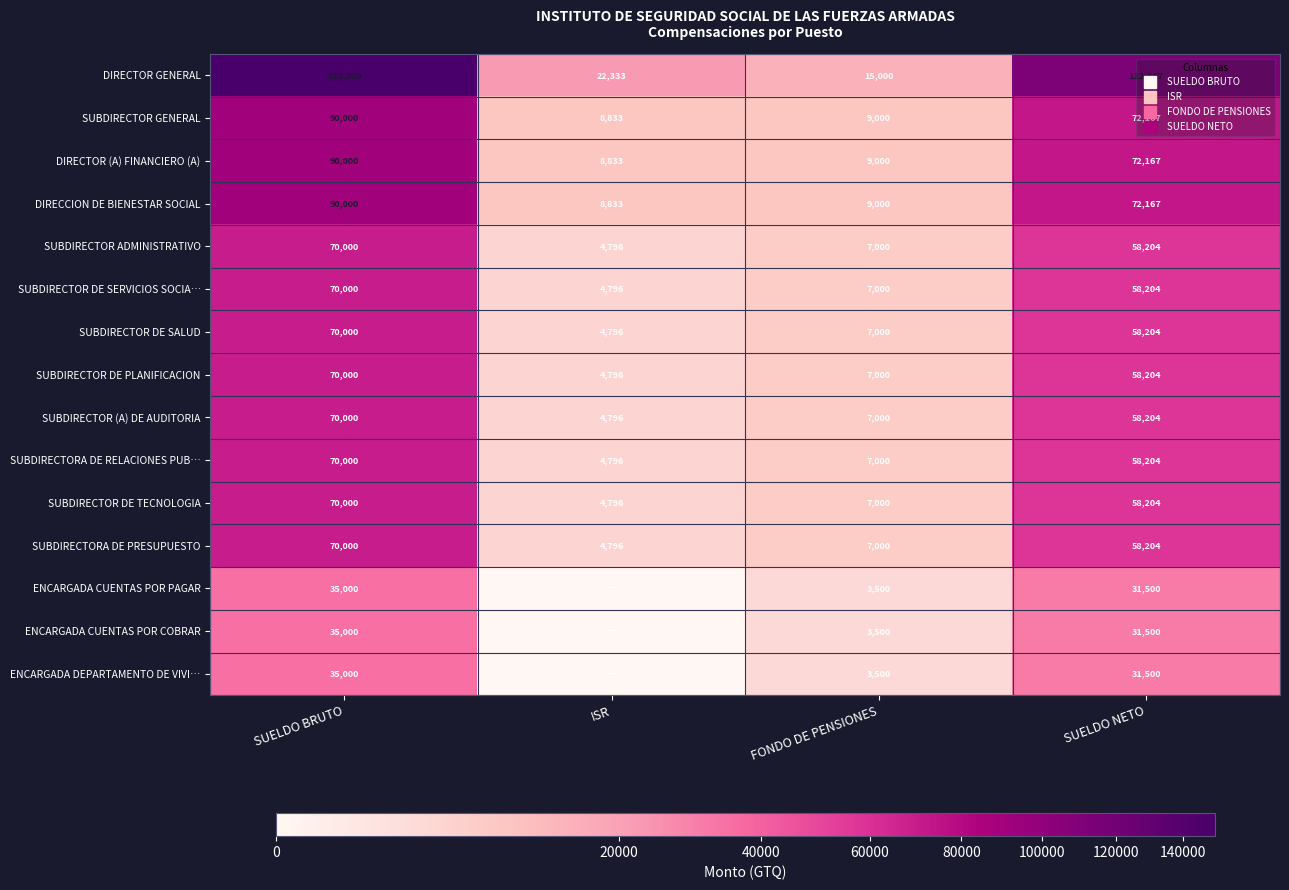

Read the SUBDIRECTOR ADMINISTRATIVO value at FONDO DE PENSIONES.

7000.0